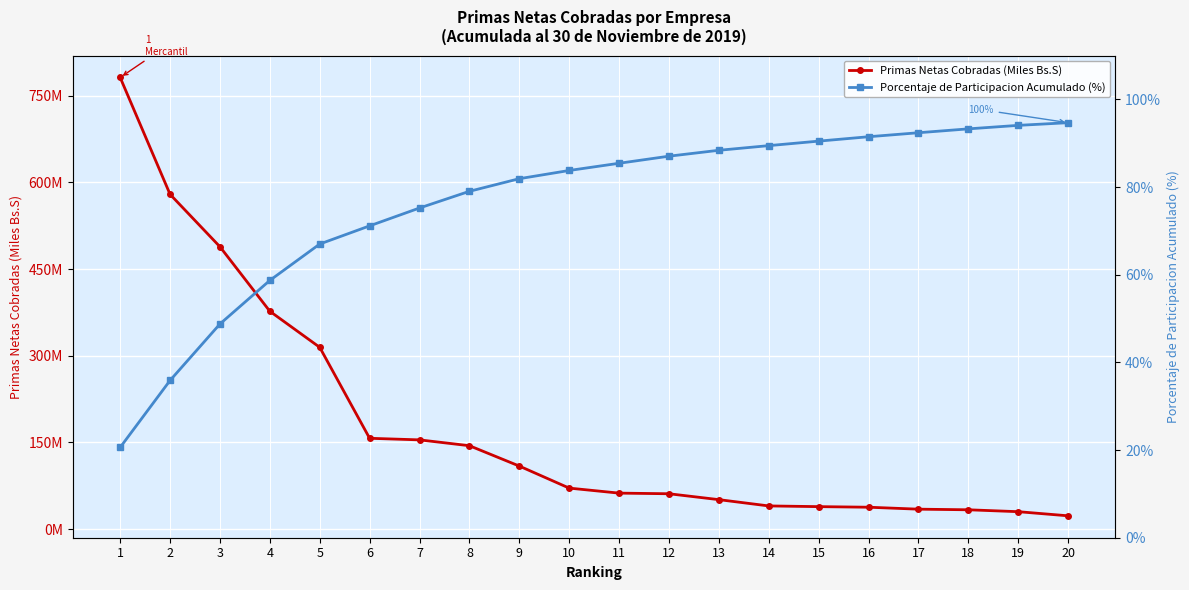

What is the value of the Primas Netas Cobradas (Miles Bs.S) point at the 17th from the left?

34607727.4